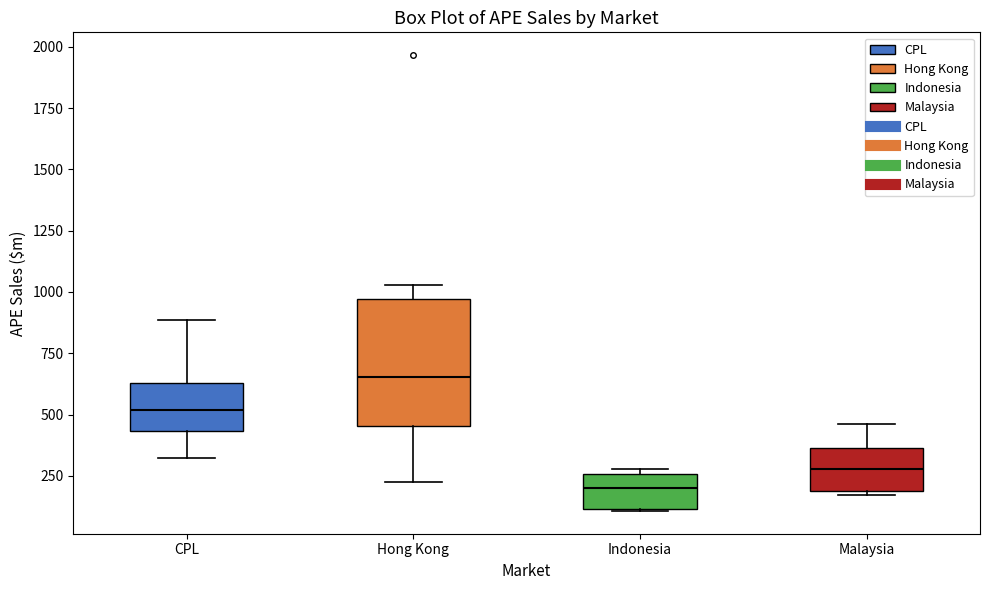

Reading left to right, transcribe this box plot: for each box, give where its median line is, the range the box spans, and where its two whiskers end, as read against the y-axis. The values are not printed on the chart, so give them approximately, as read against the axis.

CPL: median 500, box 450 to 650, whiskers 300 to 900
Hong Kong: median 650, box 450 to 950, whiskers 250 to 1050
Indonesia: median 200, box 100 to 250, whiskers 100 to 300
Malaysia: median 300, box 200 to 350, whiskers 150 to 450